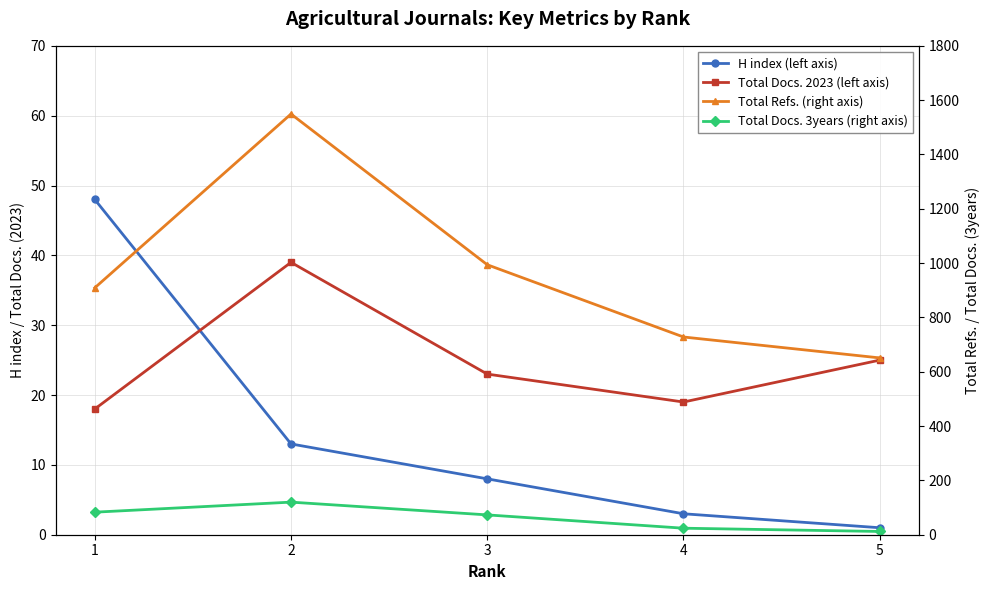

What is the approximate value of H index (left axis) at 2, to the nearest 10?

10